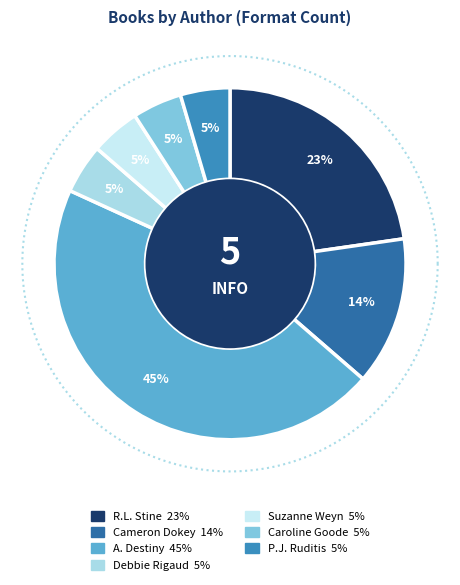

Between R.L. Stine and A. Destiny, which is larger?

A. Destiny